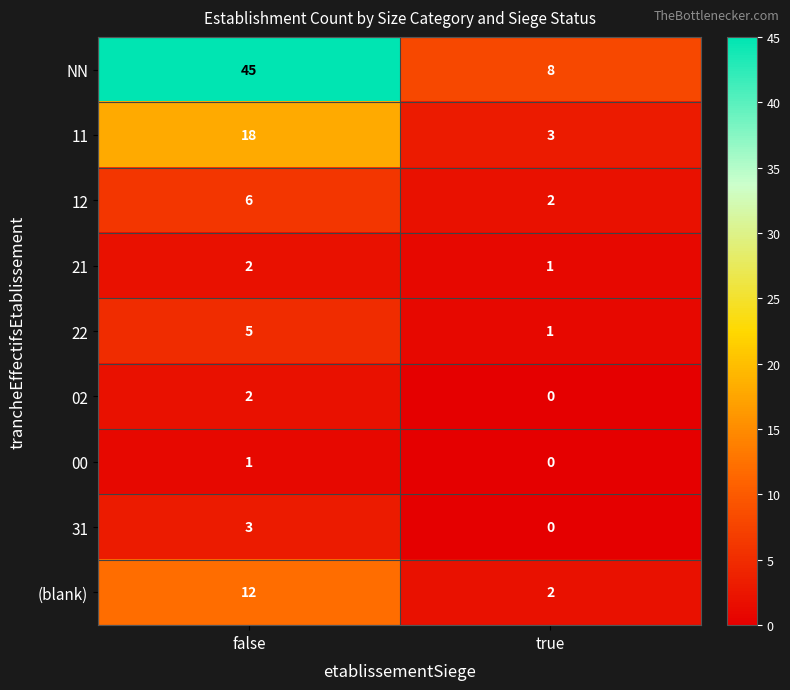

What is the average value of the 22 series?

3